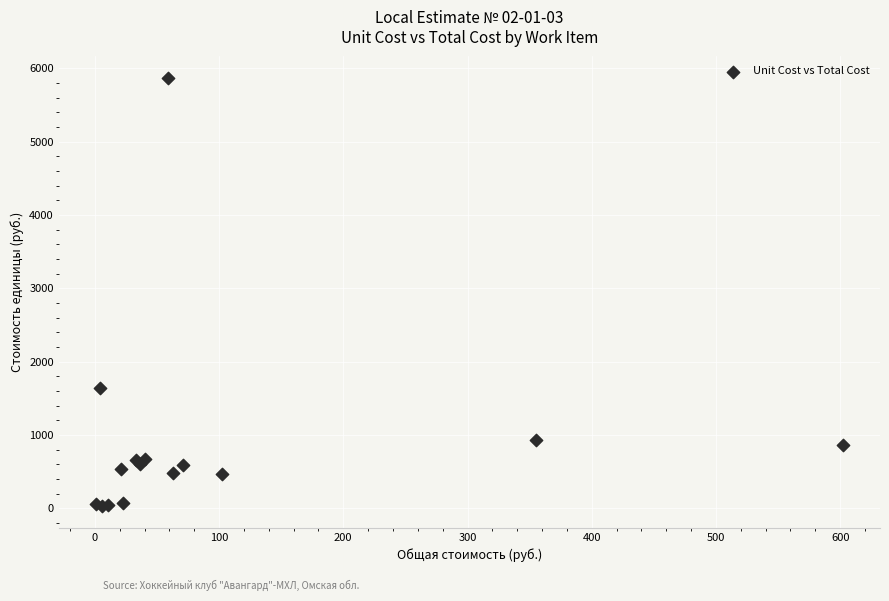

What Y value in the scatter plot is closest to 2947?

1635.6